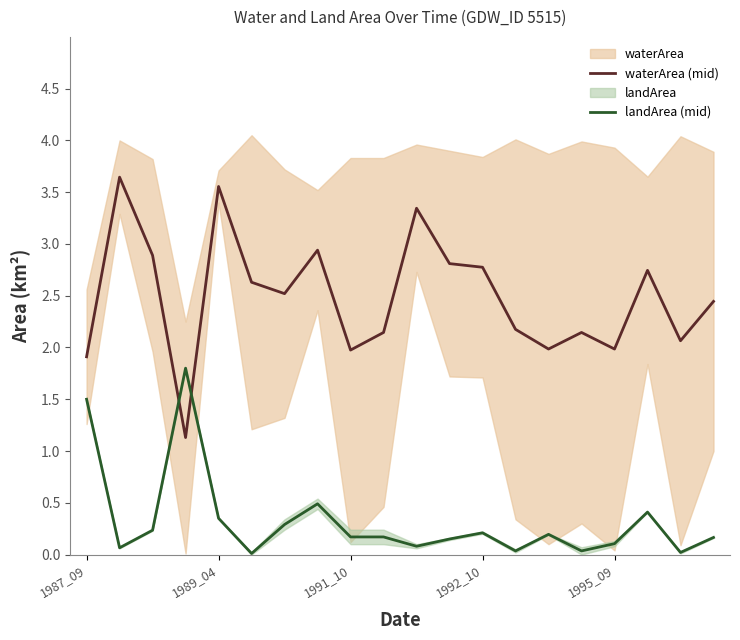

How many interior local peaks does the landArea (mid) series have?

5